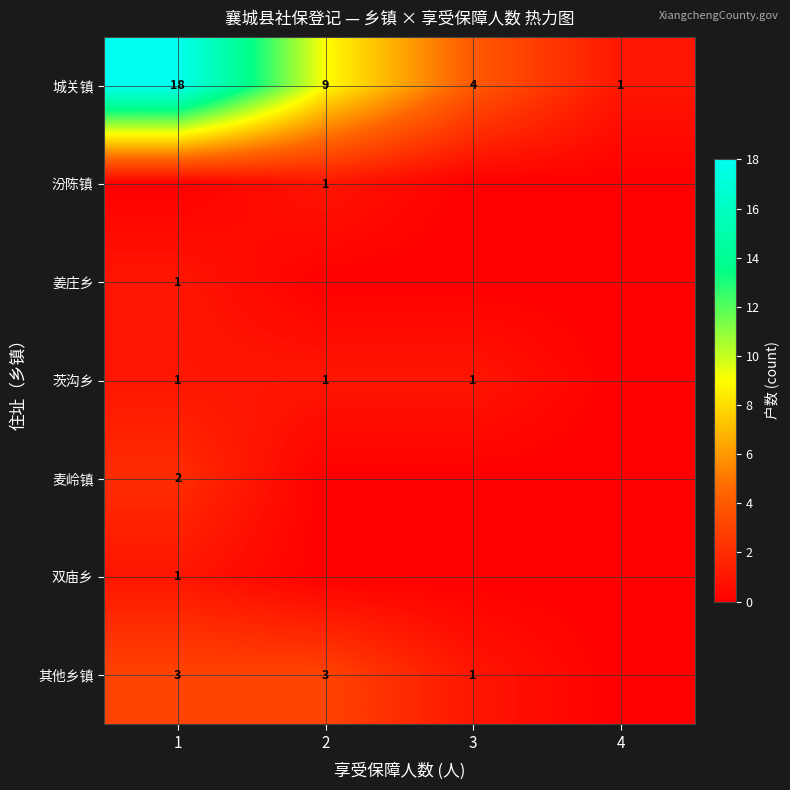

Is the value of 城关镇 at 1 greater than the value of 双庙乡 at 1?

Yes